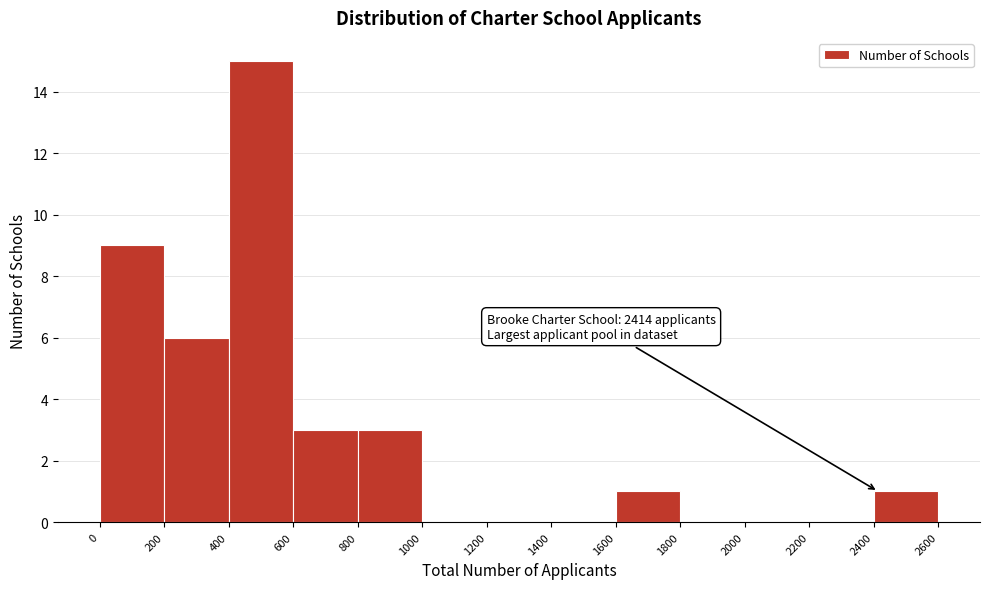

Which range on the x-axis has the tallest bar?

400 to 600